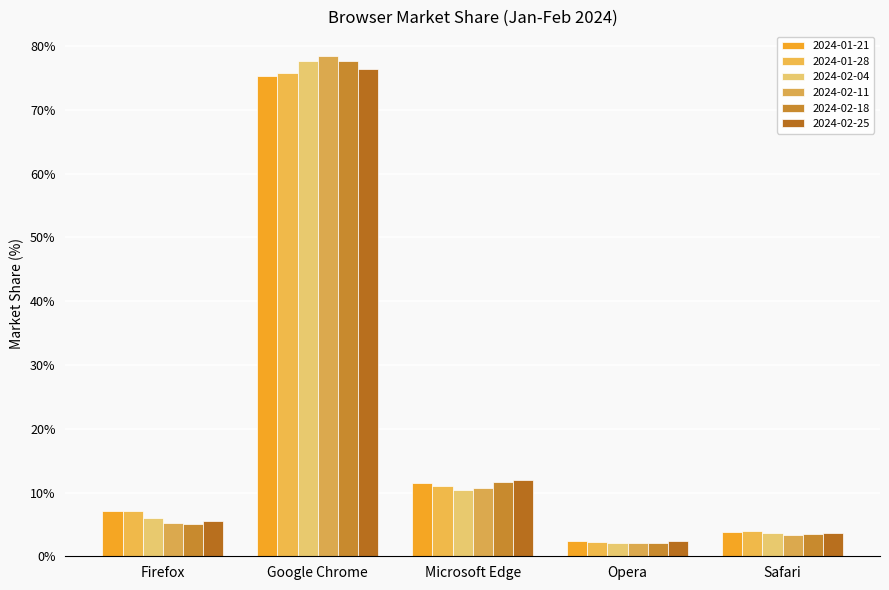

What are all the series names shown in the legend?

2024-01-21, 2024-01-28, 2024-02-04, 2024-02-11, 2024-02-18, 2024-02-25